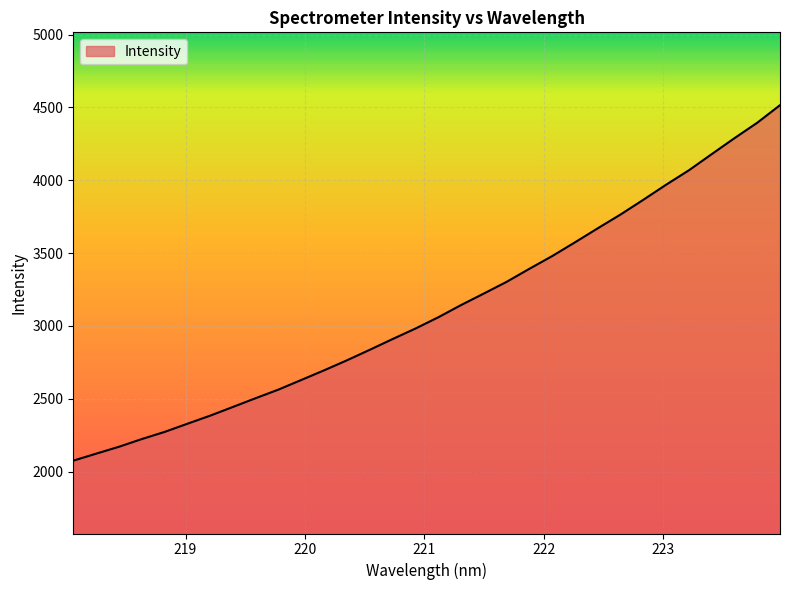

What is the greatest value displayed?

4515.5